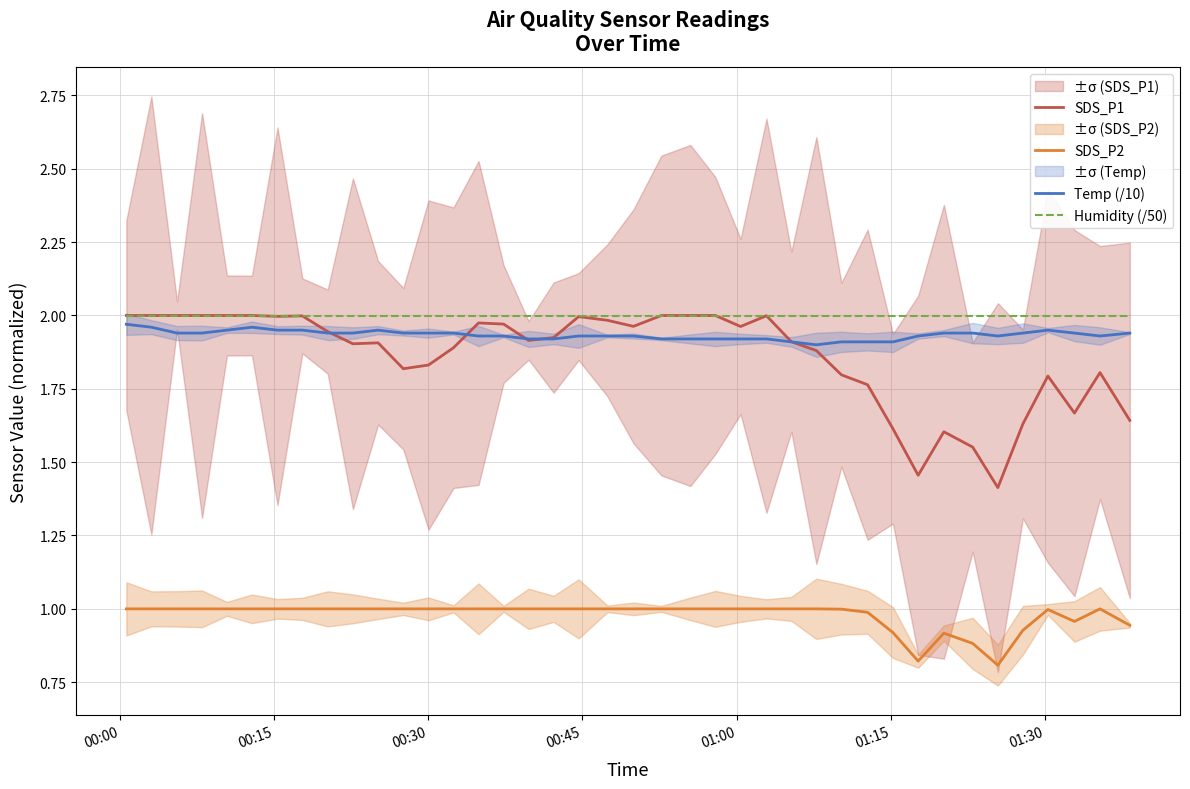

What are all the series names shown in the legend?

SDS_P1, SDS_P2, Temp (/10), Humidity (/50)